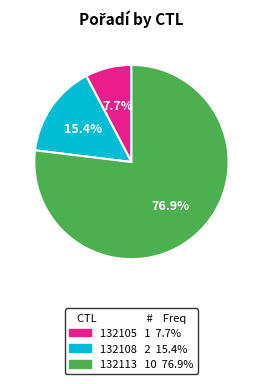

How many slices are in this pie chart?

3